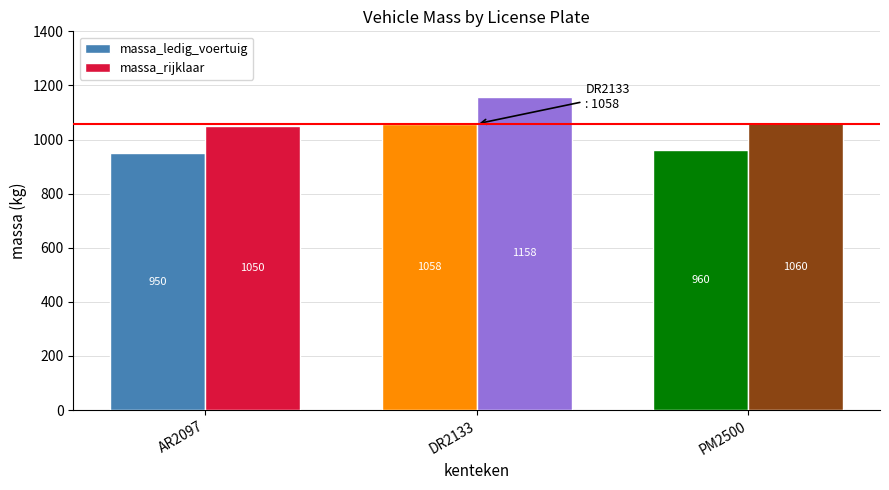

Rank the series at AR2097 from highest to lowest value.

massa_rijklaar, massa_ledig_voertuig